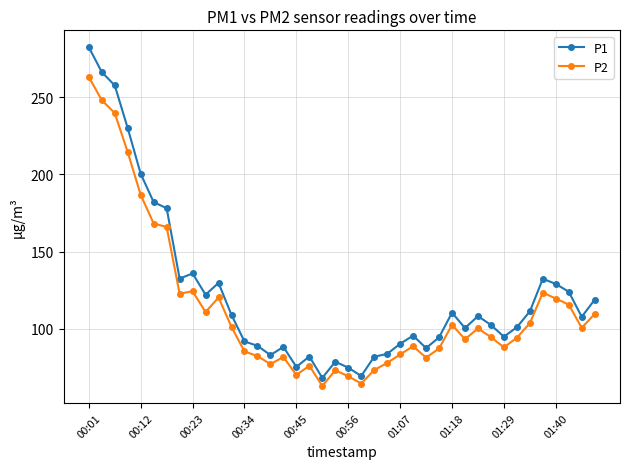

Which series has the widest spread of values?

P1